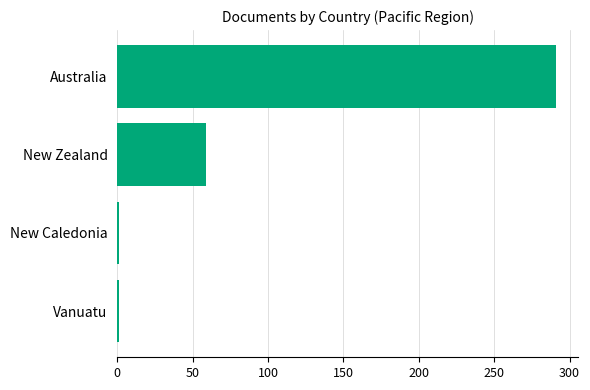

What is the label of the 4th bar from the top?

Vanuatu